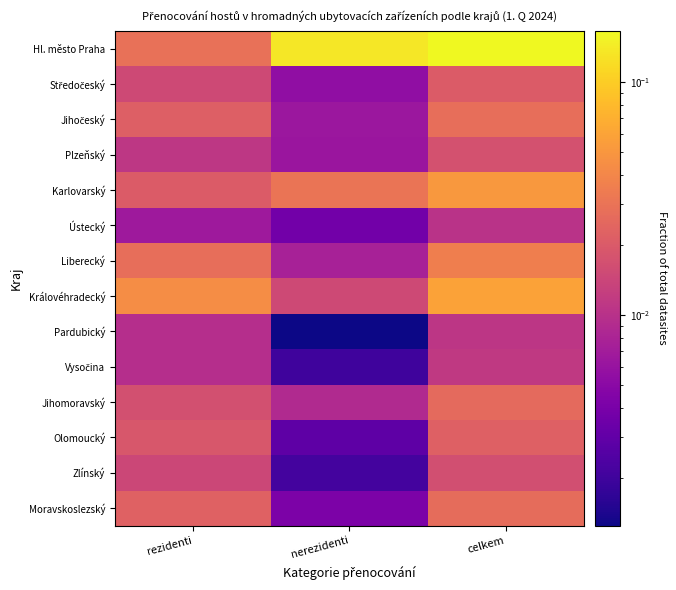

Which category has the highest value across all series?

celkem